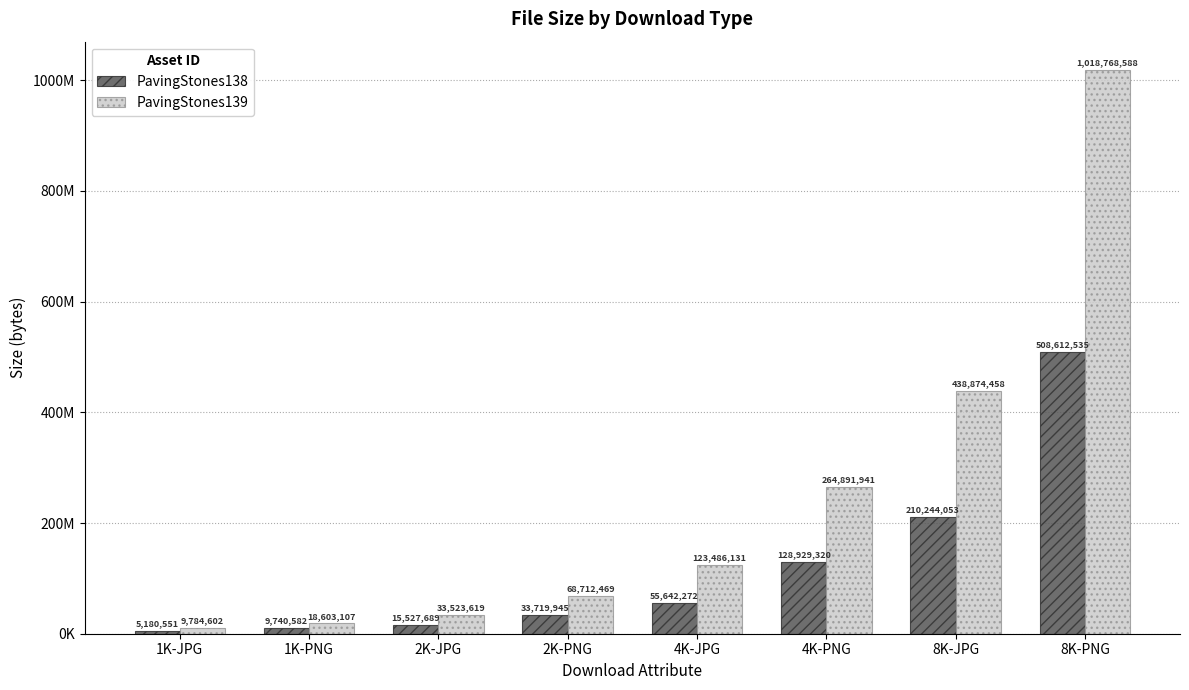

Are the bars grouped side by side (vs. stacked)?

Yes